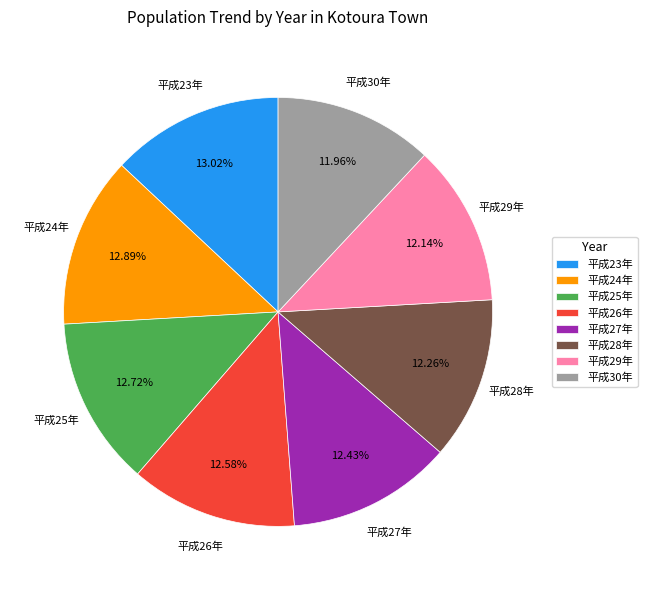

To the nearest percent, what is the average slice percentage?

12%